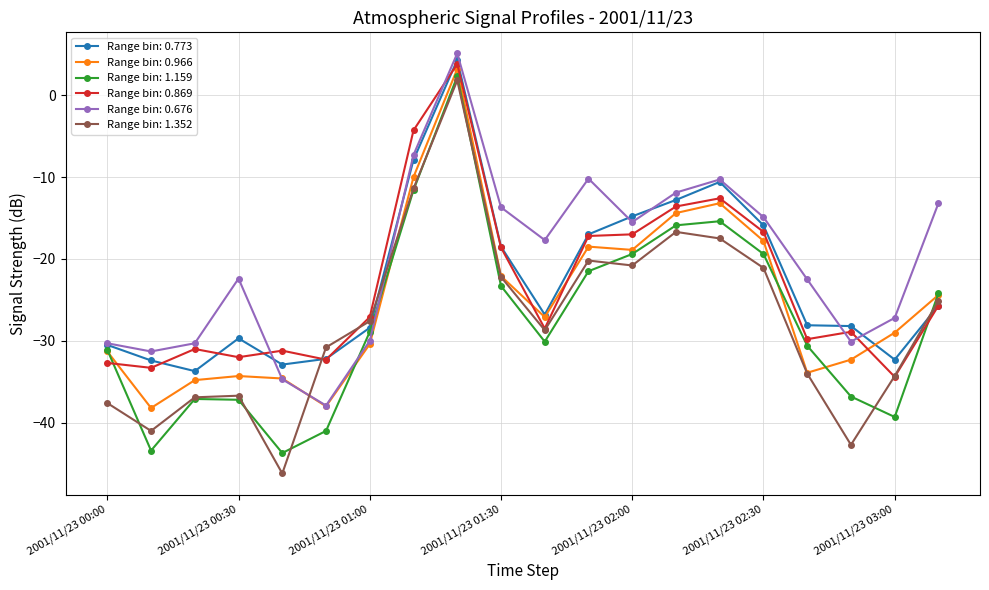

How many lines are shown in the chart?

6